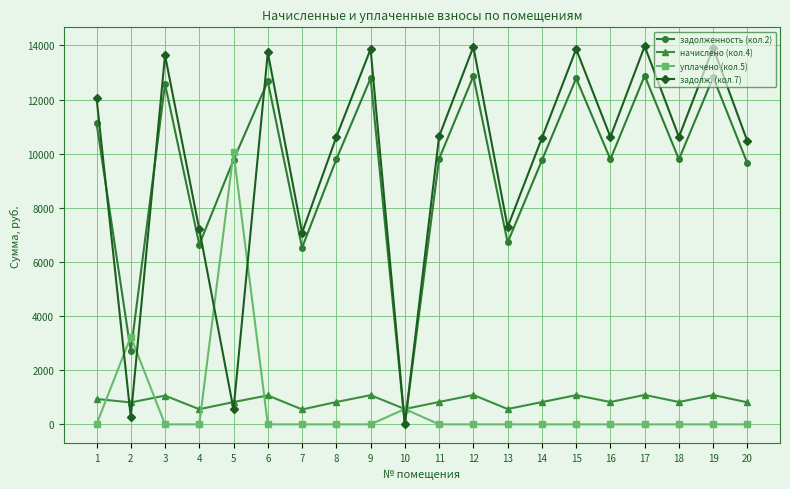

What is the total value across all series at 4?

14407.4